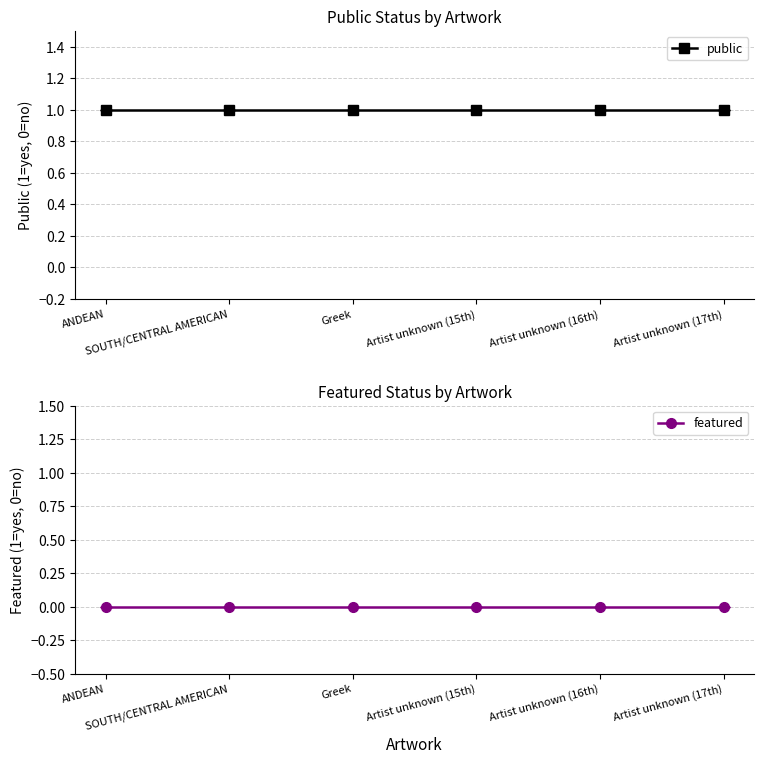

What is the average value of the public series?

1